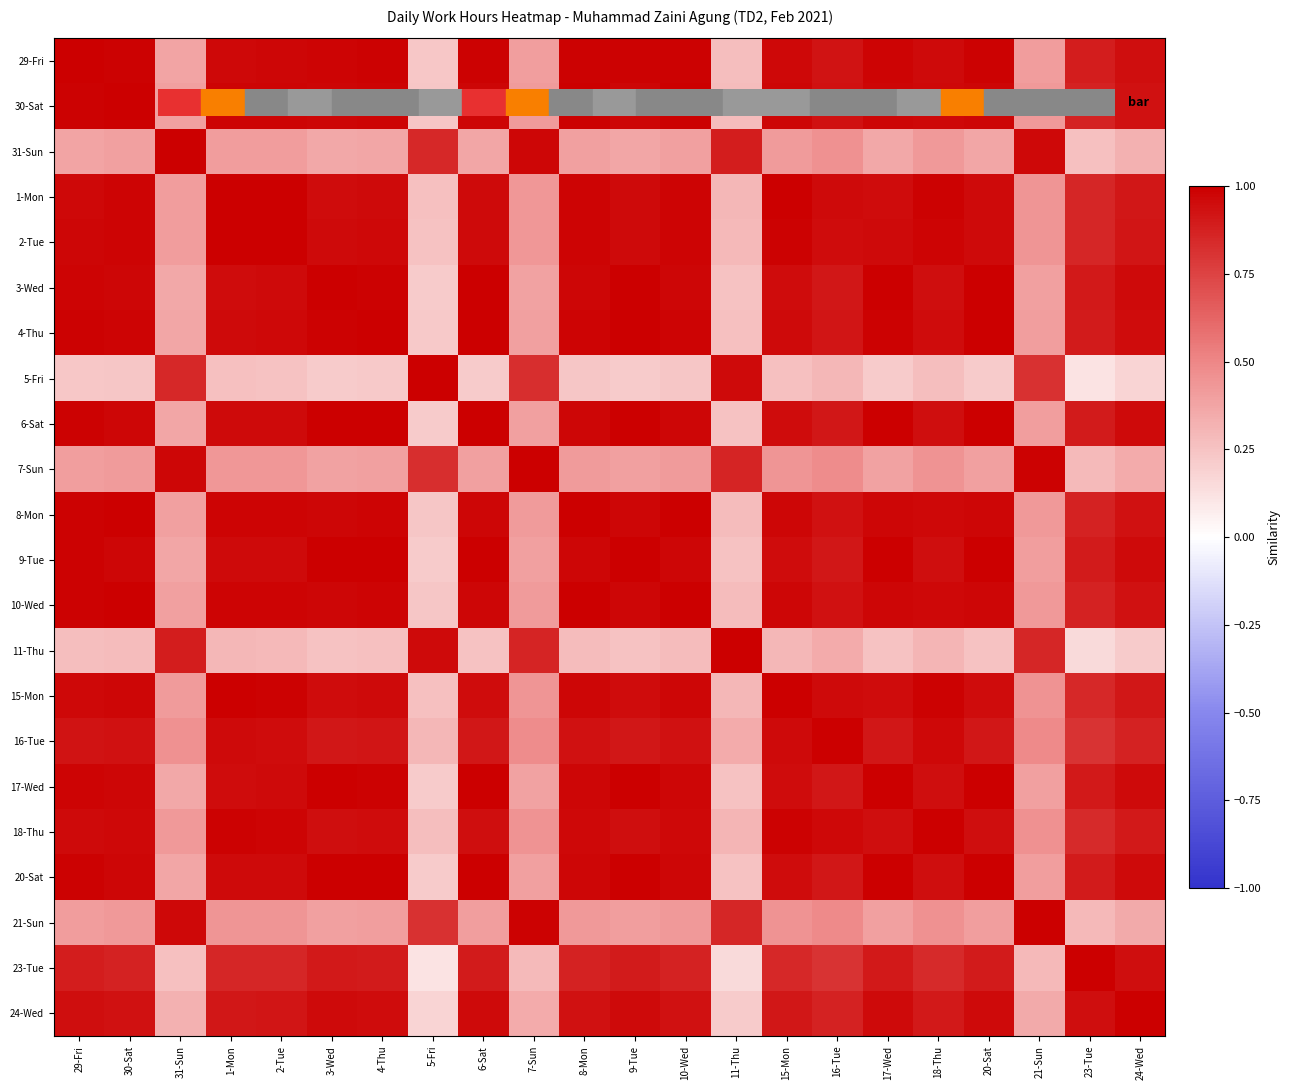

Reading left to right, transcribe all the data shown in this chart.

29-Fri: 29-Fri=1.0	30-Sat=1.0	31-Sun=0.4	1-Mon=1.0	2-Tue=1.0	3-Wed=1.0	4-Thu=1.0	5-Fri=0.2	6-Sat=1.0	7-Sun=0.4	8-Mon=1.0	9-Tue=1.0	10-Wed=1.0	11-Thu=0.3	15-Mon=1.0	16-Tue=0.9	17-Wed=1.0	18-Thu=1.0	20-Sat=1.0	21-Sun=0.4	23-Tue=0.9	24-Wed=0.9
30-Sat: 29-Fri=1.0	30-Sat=1.0	31-Sun=0.4	1-Mon=1.0	2-Tue=1.0	3-Wed=1.0	4-Thu=1.0	5-Fri=0.2	6-Sat=1.0	7-Sun=0.4	8-Mon=1.0	9-Tue=1.0	10-Wed=1.0	11-Thu=0.3	15-Mon=1.0	16-Tue=0.9	17-Wed=1.0	18-Thu=1.0	20-Sat=1.0	21-Sun=0.4	23-Tue=0.9	24-Wed=0.9
31-Sun: 29-Fri=0.4	30-Sat=0.4	31-Sun=1.0	1-Mon=0.4	2-Tue=0.4	3-Wed=0.4	4-Thu=0.4	5-Fri=0.8	6-Sat=0.4	7-Sun=1.0	8-Mon=0.4	9-Tue=0.4	10-Wed=0.4	11-Thu=0.9	15-Mon=0.4	16-Tue=0.5	17-Wed=0.4	18-Thu=0.4	20-Sat=0.4	21-Sun=1.0	23-Tue=0.3	24-Wed=0.3
1-Mon: 29-Fri=1.0	30-Sat=1.0	31-Sun=0.4	1-Mon=1.0	2-Tue=1.0	3-Wed=1.0	4-Thu=1.0	5-Fri=0.3	6-Sat=1.0	7-Sun=0.4	8-Mon=1.0	9-Tue=1.0	10-Wed=1.0	11-Thu=0.3	15-Mon=1.0	16-Tue=1.0	17-Wed=1.0	18-Thu=1.0	20-Sat=1.0	21-Sun=0.4	23-Tue=0.9	24-Wed=0.9
2-Tue: 29-Fri=1.0	30-Sat=1.0	31-Sun=0.4	1-Mon=1.0	2-Tue=1.0	3-Wed=1.0	4-Thu=1.0	5-Fri=0.3	6-Sat=1.0	7-Sun=0.4	8-Mon=1.0	9-Tue=1.0	10-Wed=1.0	11-Thu=0.3	15-Mon=1.0	16-Tue=1.0	17-Wed=1.0	18-Thu=1.0	20-Sat=1.0	21-Sun=0.4	23-Tue=0.9	24-Wed=0.9
3-Wed: 29-Fri=1.0	30-Sat=1.0	31-Sun=0.4	1-Mon=1.0	2-Tue=1.0	3-Wed=1.0	4-Thu=1.0	5-Fri=0.2	6-Sat=1.0	7-Sun=0.4	8-Mon=1.0	9-Tue=1.0	10-Wed=1.0	11-Thu=0.3	15-Mon=0.9	16-Tue=0.9	17-Wed=1.0	18-Thu=0.9	20-Sat=1.0	21-Sun=0.4	23-Tue=0.9	24-Wed=1.0
4-Thu: 29-Fri=1.0	30-Sat=1.0	31-Sun=0.4	1-Mon=1.0	2-Tue=1.0	3-Wed=1.0	4-Thu=1.0	5-Fri=0.2	6-Sat=1.0	7-Sun=0.4	8-Mon=1.0	9-Tue=1.0	10-Wed=1.0	11-Thu=0.3	15-Mon=1.0	16-Tue=0.9	17-Wed=1.0	18-Thu=0.9	20-Sat=1.0	21-Sun=0.4	23-Tue=0.9	24-Wed=1.0
5-Fri: 29-Fri=0.2	30-Sat=0.2	31-Sun=0.8	1-Mon=0.3	2-Tue=0.3	3-Wed=0.2	4-Thu=0.2	5-Fri=1.0	6-Sat=0.2	7-Sun=0.8	8-Mon=0.2	9-Tue=0.2	10-Wed=0.2	11-Thu=1.0	15-Mon=0.3	16-Tue=0.3	17-Wed=0.2	18-Thu=0.3	20-Sat=0.2	21-Sun=0.8	23-Tue=0.1	24-Wed=0.2
6-Sat: 29-Fri=1.0	30-Sat=1.0	31-Sun=0.4	1-Mon=1.0	2-Tue=1.0	3-Wed=1.0	4-Thu=1.0	5-Fri=0.2	6-Sat=1.0	7-Sun=0.4	8-Mon=1.0	9-Tue=1.0	10-Wed=1.0	11-Thu=0.3	15-Mon=1.0	16-Tue=0.9	17-Wed=1.0	18-Thu=0.9	20-Sat=1.0	21-Sun=0.4	23-Tue=0.9	24-Wed=1.0
7-Sun: 29-Fri=0.4	30-Sat=0.4	31-Sun=1.0	1-Mon=0.4	2-Tue=0.4	3-Wed=0.4	4-Thu=0.4	5-Fri=0.8	6-Sat=0.4	7-Sun=1.0	8-Mon=0.4	9-Tue=0.4	10-Wed=0.4	11-Thu=0.9	15-Mon=0.4	16-Tue=0.5	17-Wed=0.4	18-Thu=0.4	20-Sat=0.4	21-Sun=1.0	23-Tue=0.3	24-Wed=0.3
8-Mon: 29-Fri=1.0	30-Sat=1.0	31-Sun=0.4	1-Mon=1.0	2-Tue=1.0	3-Wed=1.0	4-Thu=1.0	5-Fri=0.2	6-Sat=1.0	7-Sun=0.4	8-Mon=1.0	9-Tue=1.0	10-Wed=1.0	11-Thu=0.3	15-Mon=1.0	16-Tue=0.9	17-Wed=1.0	18-Thu=1.0	20-Sat=1.0	21-Sun=0.4	23-Tue=0.9	24-Wed=0.9
9-Tue: 29-Fri=1.0	30-Sat=1.0	31-Sun=0.4	1-Mon=1.0	2-Tue=1.0	3-Wed=1.0	4-Thu=1.0	5-Fri=0.2	6-Sat=1.0	7-Sun=0.4	8-Mon=1.0	9-Tue=1.0	10-Wed=1.0	11-Thu=0.3	15-Mon=1.0	16-Tue=0.9	17-Wed=1.0	18-Thu=0.9	20-Sat=1.0	21-Sun=0.4	23-Tue=0.9	24-Wed=1.0
10-Wed: 29-Fri=1.0	30-Sat=1.0	31-Sun=0.4	1-Mon=1.0	2-Tue=1.0	3-Wed=1.0	4-Thu=1.0	5-Fri=0.2	6-Sat=1.0	7-Sun=0.4	8-Mon=1.0	9-Tue=1.0	10-Wed=1.0	11-Thu=0.3	15-Mon=1.0	16-Tue=0.9	17-Wed=1.0	18-Thu=1.0	20-Sat=1.0	21-Sun=0.4	23-Tue=0.9	24-Wed=0.9
11-Thu: 29-Fri=0.3	30-Sat=0.3	31-Sun=0.9	1-Mon=0.3	2-Tue=0.3	3-Wed=0.3	4-Thu=0.3	5-Fri=1.0	6-Sat=0.3	7-Sun=0.9	8-Mon=0.3	9-Tue=0.3	10-Wed=0.3	11-Thu=1.0	15-Mon=0.3	16-Tue=0.3	17-Wed=0.3	18-Thu=0.3	20-Sat=0.3	21-Sun=0.9	23-Tue=0.2	24-Wed=0.2
15-Mon: 29-Fri=1.0	30-Sat=1.0	31-Sun=0.4	1-Mon=1.0	2-Tue=1.0	3-Wed=0.9	4-Thu=1.0	5-Fri=0.3	6-Sat=1.0	7-Sun=0.4	8-Mon=1.0	9-Tue=1.0	10-Wed=1.0	11-Thu=0.3	15-Mon=1.0	16-Tue=1.0	17-Wed=0.9	18-Thu=1.0	20-Sat=1.0	21-Sun=0.4	23-Tue=0.8	24-Wed=0.9
16-Tue: 29-Fri=0.9	30-Sat=0.9	31-Sun=0.5	1-Mon=1.0	2-Tue=1.0	3-Wed=0.9	4-Thu=0.9	5-Fri=0.3	6-Sat=0.9	7-Sun=0.5	8-Mon=0.9	9-Tue=0.9	10-Wed=0.9	11-Thu=0.3	15-Mon=1.0	16-Tue=1.0	17-Wed=0.9	18-Thu=1.0	20-Sat=0.9	21-Sun=0.5	23-Tue=0.8	24-Wed=0.9
17-Wed: 29-Fri=1.0	30-Sat=1.0	31-Sun=0.4	1-Mon=1.0	2-Tue=1.0	3-Wed=1.0	4-Thu=1.0	5-Fri=0.2	6-Sat=1.0	7-Sun=0.4	8-Mon=1.0	9-Tue=1.0	10-Wed=1.0	11-Thu=0.3	15-Mon=0.9	16-Tue=0.9	17-Wed=1.0	18-Thu=0.9	20-Sat=1.0	21-Sun=0.4	23-Tue=0.9	24-Wed=1.0
18-Thu: 29-Fri=1.0	30-Sat=1.0	31-Sun=0.4	1-Mon=1.0	2-Tue=1.0	3-Wed=0.9	4-Thu=0.9	5-Fri=0.3	6-Sat=0.9	7-Sun=0.4	8-Mon=1.0	9-Tue=0.9	10-Wed=1.0	11-Thu=0.3	15-Mon=1.0	16-Tue=1.0	17-Wed=0.9	18-Thu=1.0	20-Sat=0.9	21-Sun=0.5	23-Tue=0.8	24-Wed=0.9
20-Sat: 29-Fri=1.0	30-Sat=1.0	31-Sun=0.4	1-Mon=1.0	2-Tue=1.0	3-Wed=1.0	4-Thu=1.0	5-Fri=0.2	6-Sat=1.0	7-Sun=0.4	8-Mon=1.0	9-Tue=1.0	10-Wed=1.0	11-Thu=0.3	15-Mon=1.0	16-Tue=0.9	17-Wed=1.0	18-Thu=0.9	20-Sat=1.0	21-Sun=0.4	23-Tue=0.9	24-Wed=1.0
21-Sun: 29-Fri=0.4	30-Sat=0.4	31-Sun=1.0	1-Mon=0.4	2-Tue=0.4	3-Wed=0.4	4-Thu=0.4	5-Fri=0.8	6-Sat=0.4	7-Sun=1.0	8-Mon=0.4	9-Tue=0.4	10-Wed=0.4	11-Thu=0.9	15-Mon=0.4	16-Tue=0.5	17-Wed=0.4	18-Thu=0.5	20-Sat=0.4	21-Sun=1.0	23-Tue=0.3	24-Wed=0.4
23-Tue: 29-Fri=0.9	30-Sat=0.9	31-Sun=0.3	1-Mon=0.9	2-Tue=0.9	3-Wed=0.9	4-Thu=0.9	5-Fri=0.1	6-Sat=0.9	7-Sun=0.3	8-Mon=0.9	9-Tue=0.9	10-Wed=0.9	11-Thu=0.2	15-Mon=0.8	16-Tue=0.8	17-Wed=0.9	18-Thu=0.8	20-Sat=0.9	21-Sun=0.3	23-Tue=1.0	24-Wed=0.9
24-Wed: 29-Fri=0.9	30-Sat=0.9	31-Sun=0.3	1-Mon=0.9	2-Tue=0.9	3-Wed=1.0	4-Thu=1.0	5-Fri=0.2	6-Sat=1.0	7-Sun=0.3	8-Mon=0.9	9-Tue=1.0	10-Wed=0.9	11-Thu=0.2	15-Mon=0.9	16-Tue=0.9	17-Wed=1.0	18-Thu=0.9	20-Sat=1.0	21-Sun=0.4	23-Tue=0.9	24-Wed=1.0